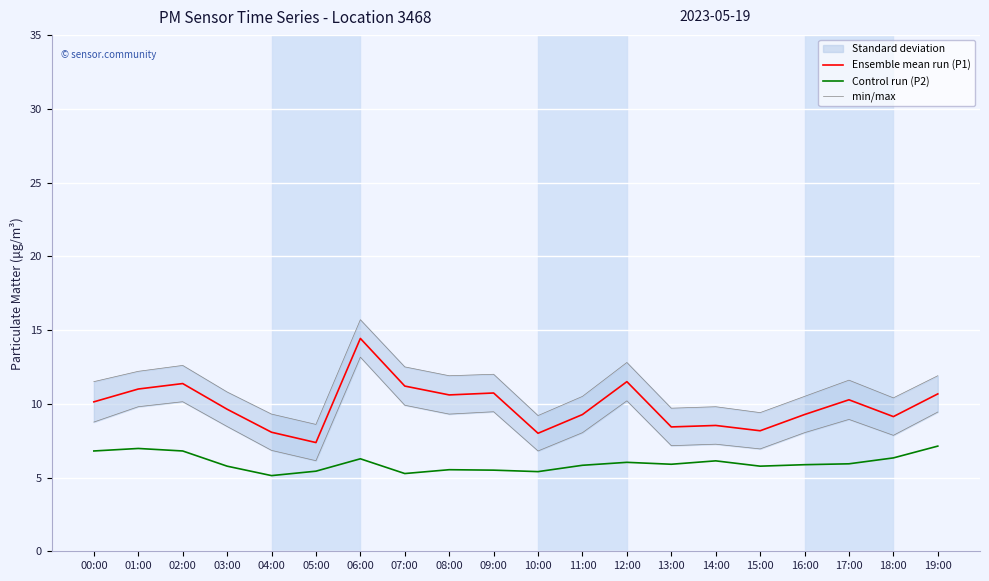

Which series has the largest total across all categories?

min/max